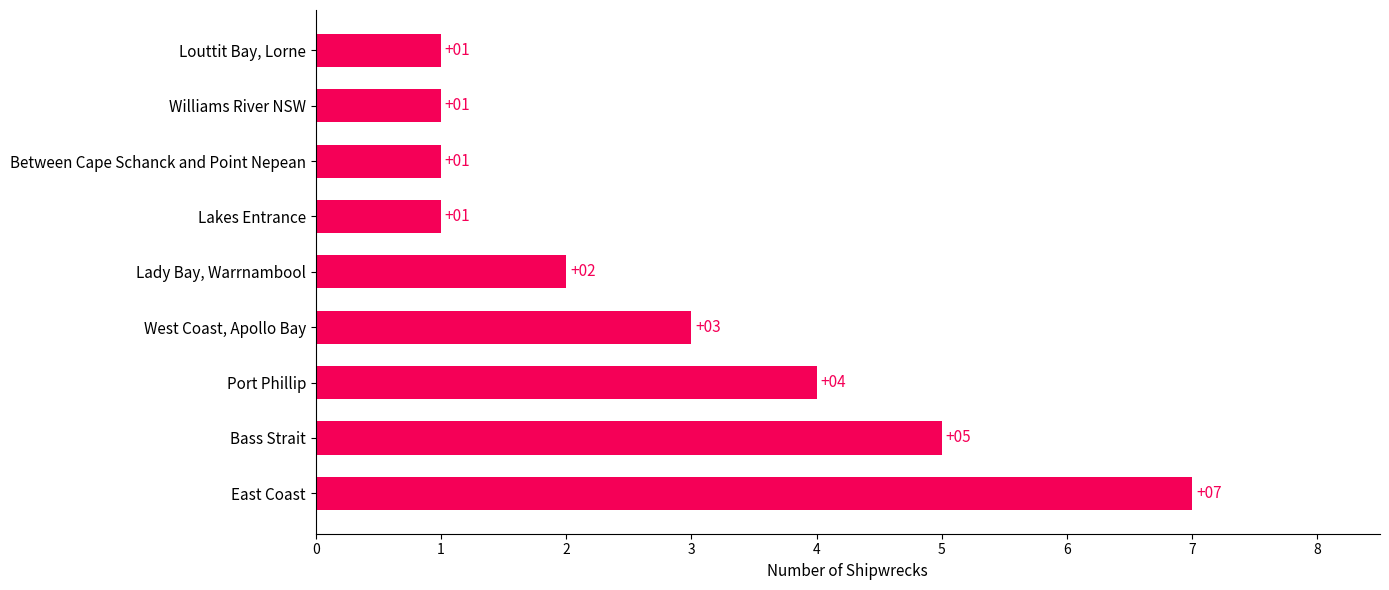

How many series are shown in this chart?

1